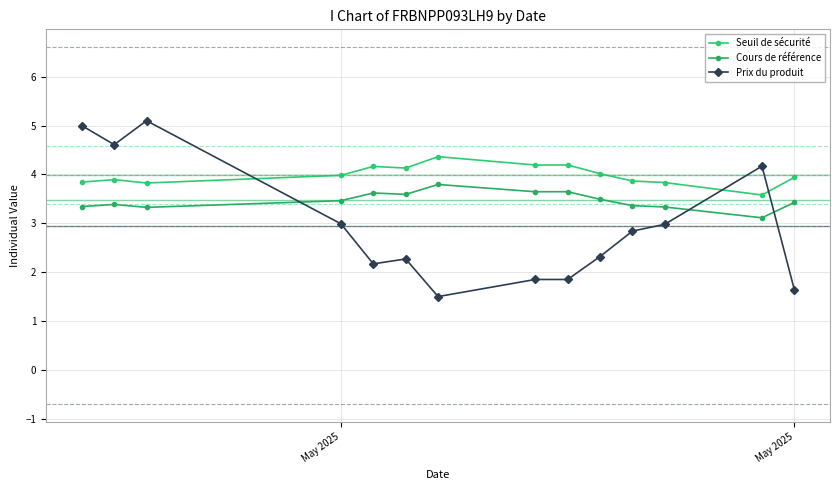

Reading left to right, extract all data points from this chart.

Seuil de sécurité: 3.8	3.9	3.8	4.0	4.2	4.1	4.4	4.2	4.2	4.0	3.9	3.8	3.6	3.9
Cours de référence: 3.3	3.4	3.3	3.5	3.6	3.6	3.8	3.6	3.6	3.5	3.4	3.3	3.1	3.4
Prix du produit: 5.0	4.6	5.1	3.0	2.2	2.3	1.5	1.9	1.9	2.3	2.8	3.0	4.2	1.6